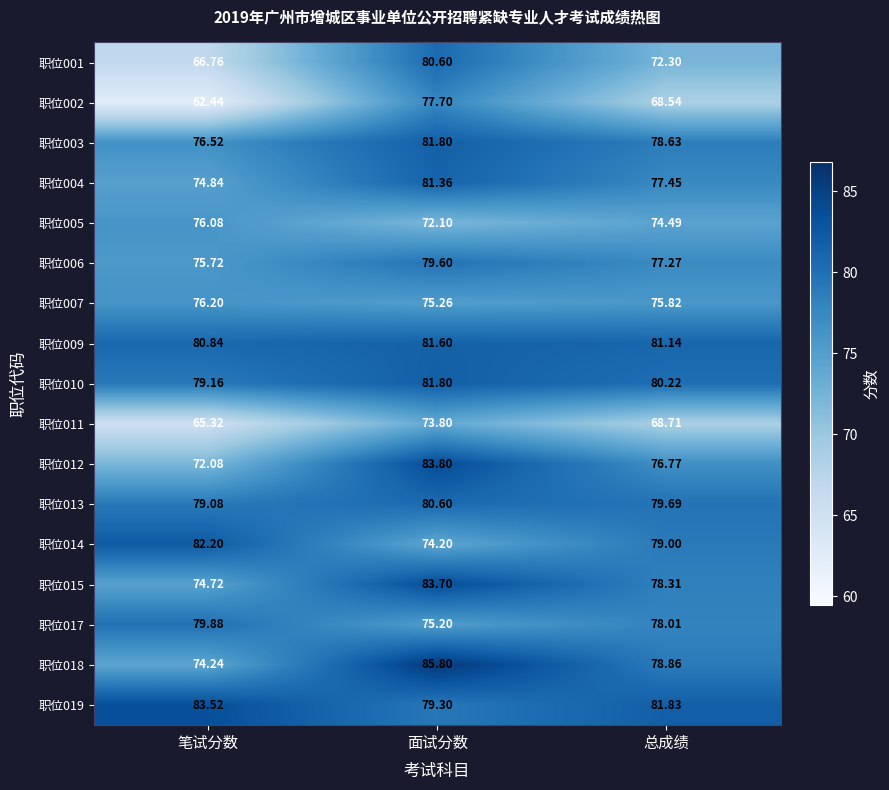

Which category has the highest value across all series?

面试分数